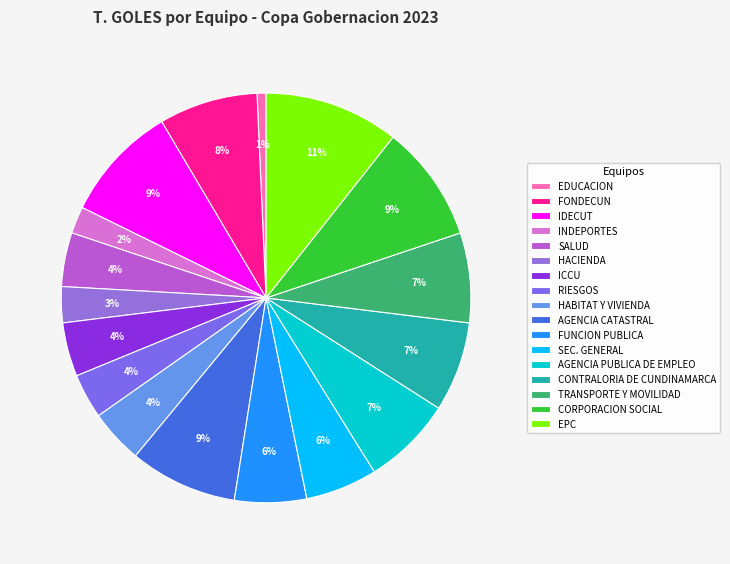

Is it true that IDECUT is 9% of the pie?

True